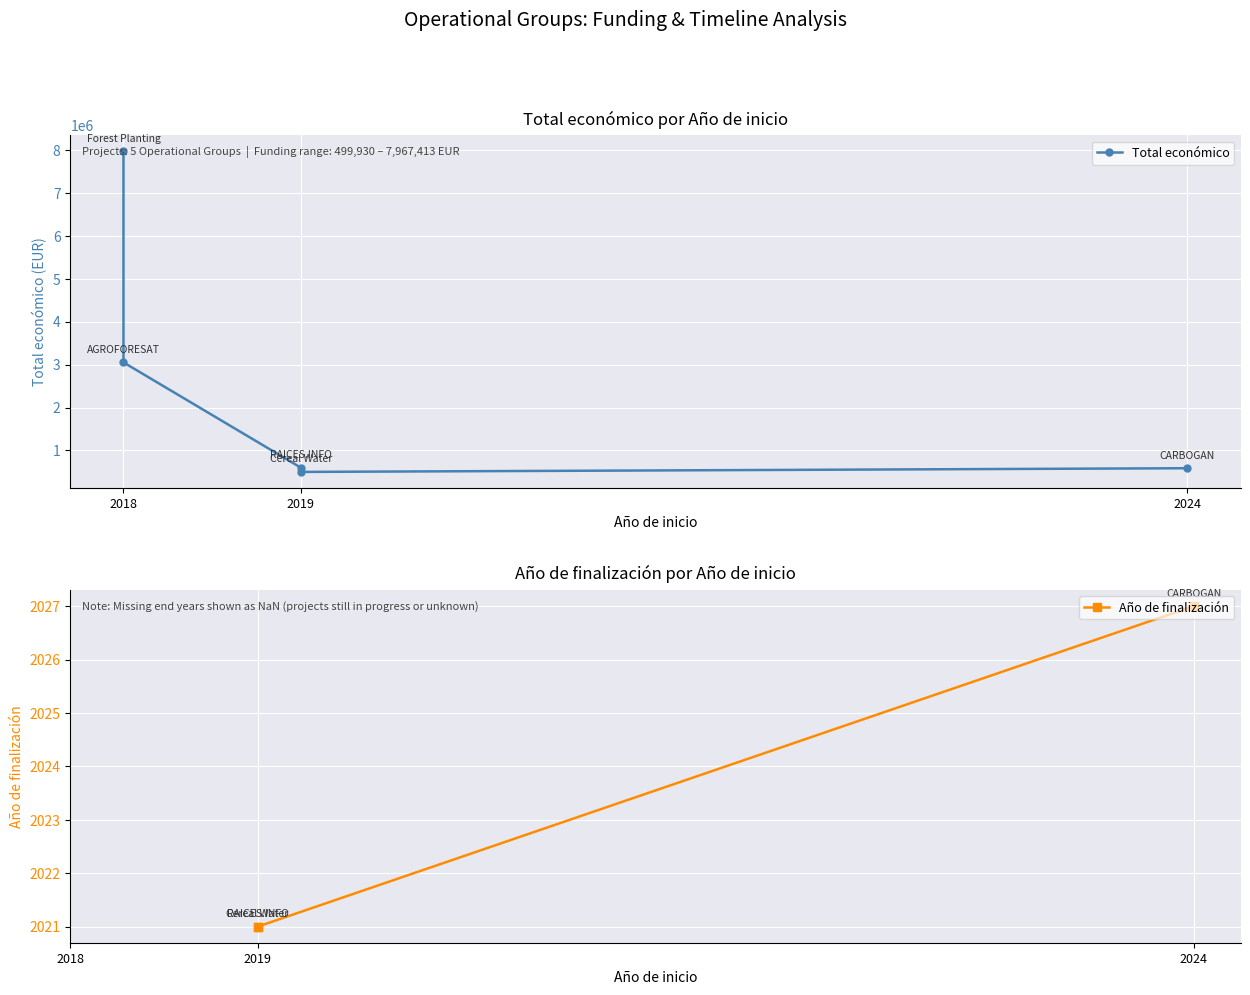

Does the chart display data point markers on the line(s)?

Yes